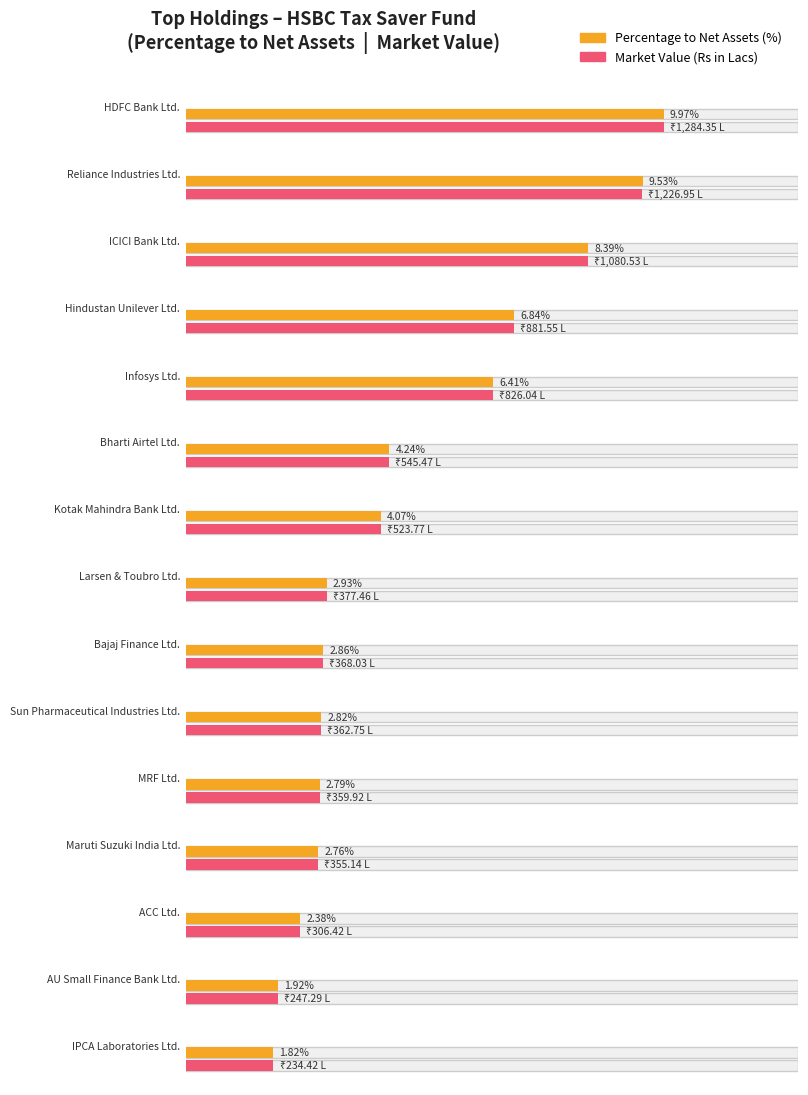

True or false: Average utilization has a value of 8.4 at ICICI Bank Ltd..

True